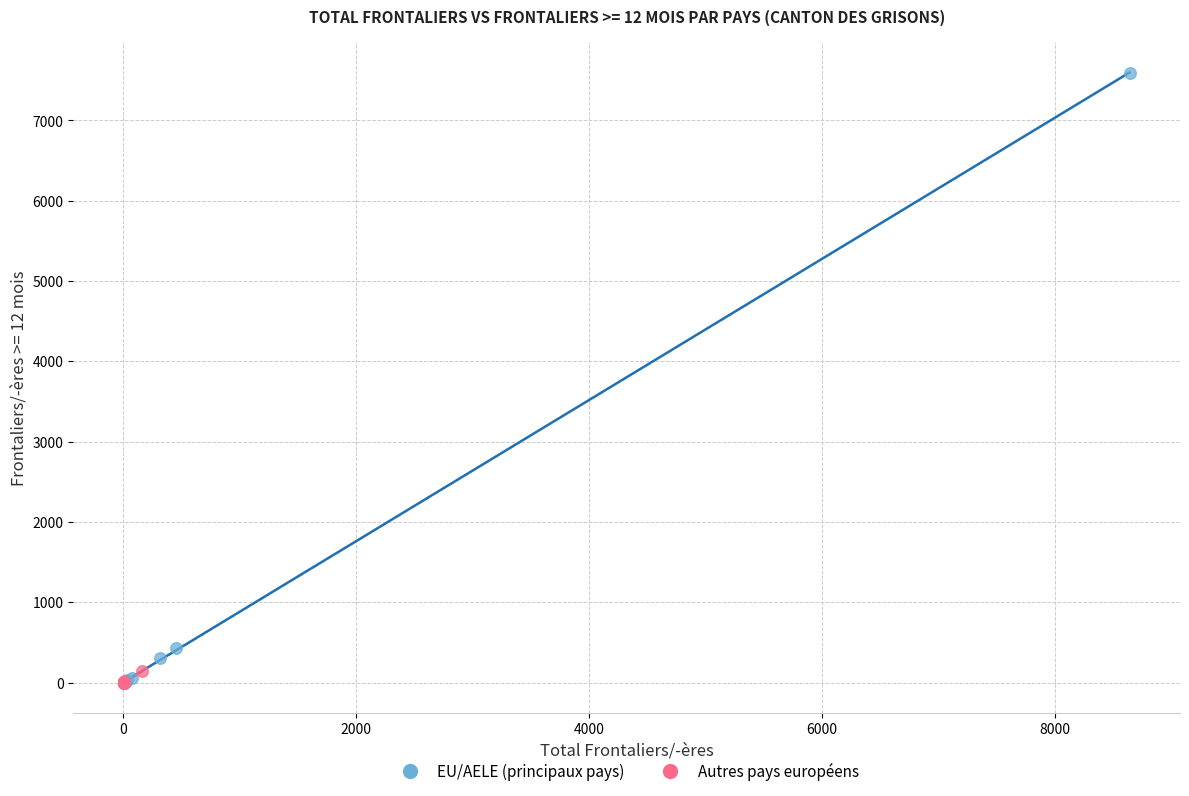

What are all the series names shown in the legend?

EU/AELE (principaux pays), Autres pays européens